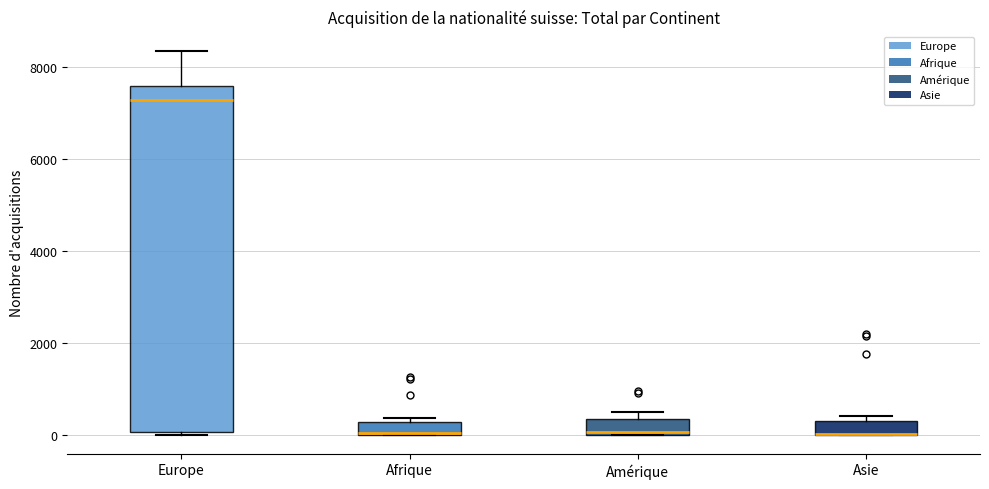

Comparing the boxes themselves (not the whiskers), which one is the tallest?

Europe